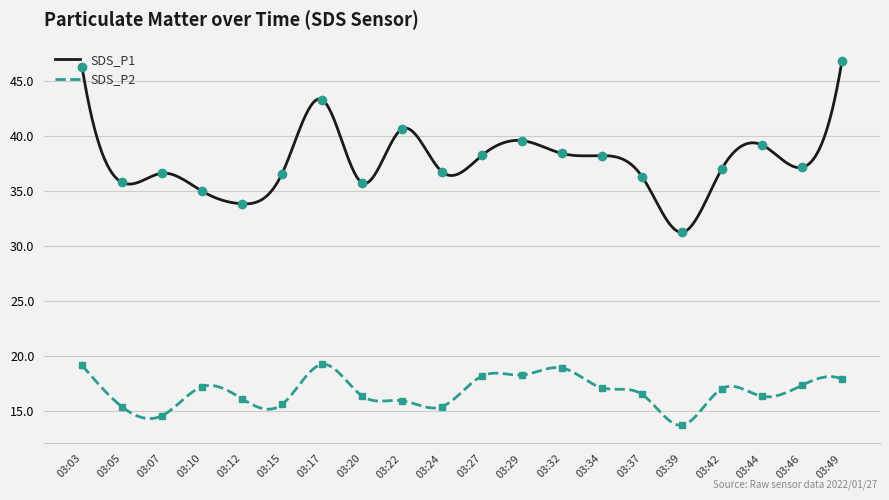

Between 03:37 and 03:07, which is larger?

03:07